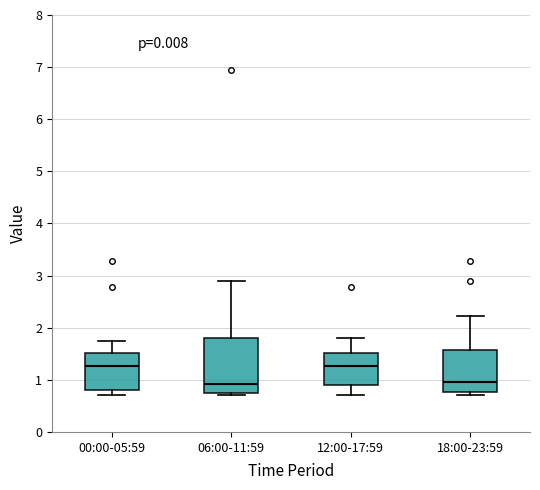

Reading left to right, read every box against the y-axis: the position of its median line, the range the box covers, and the ends of its whiskers. The values are not printed on the chart, so give them approximately, as read against the axis.

00:00-05:59: median 1.3, box 0.8 to 1.5, whiskers 0.7 to 1.8
06:00-11:59: median 0.9, box 0.8 to 1.8, whiskers 0.7 to 2.9
12:00-17:59: median 1.3, box 0.9 to 1.5, whiskers 0.7 to 1.8
18:00-23:59: median 1.0, box 0.8 to 1.6, whiskers 0.7 to 2.2